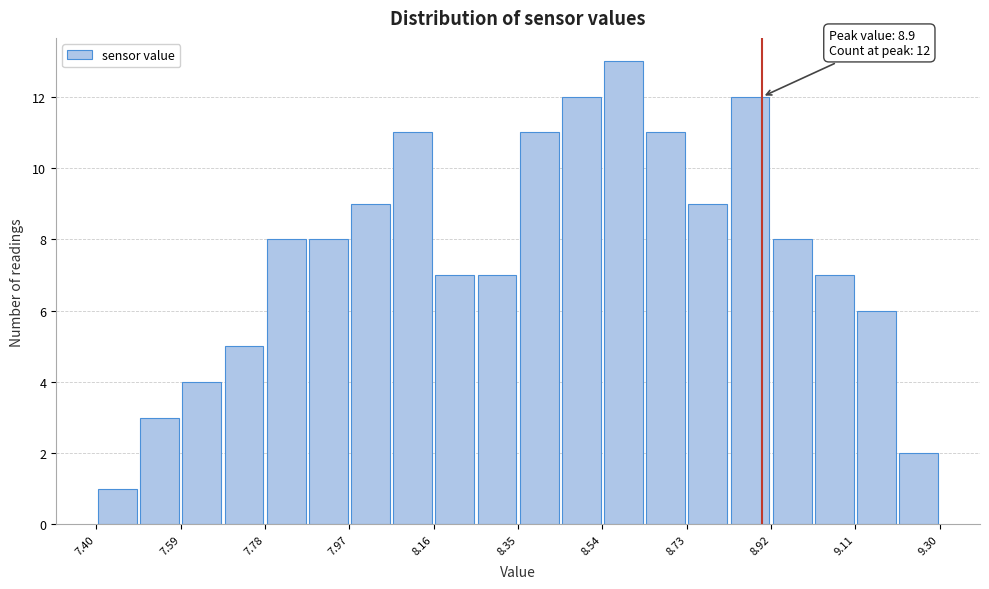

Which range on the x-axis has the tallest bar?

8.540 to 8.635